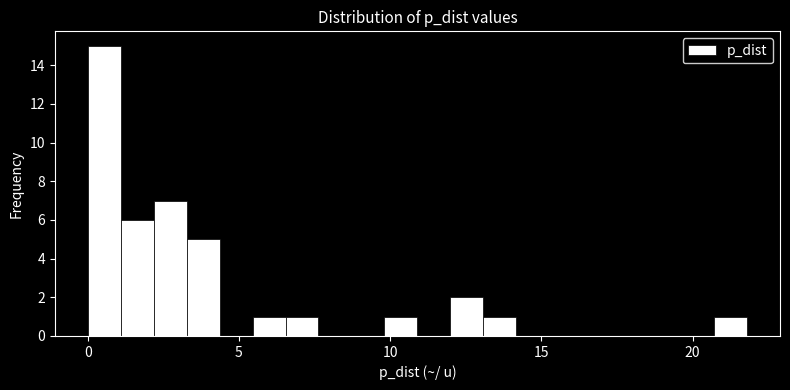

Read against the x-axis, roughly where is the centre of the tallest bar?

0.5